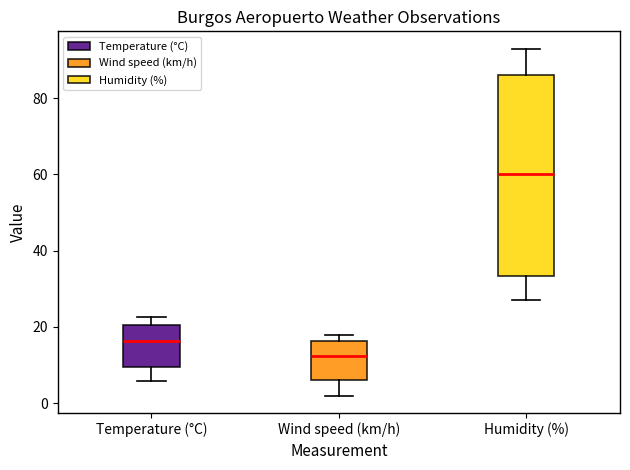

Reading left to right, read every box against the y-axis: the position of its median line, the range the box covers, and the ends of its whiskers. The values are not printed on the chart, so give them approximately, as read against the axis.

Temperature (°C): median 16, box 10 to 20, whiskers 6 to 22
Wind speed (km/h): median 12, box 6 to 16, whiskers 2 to 18
Humidity (%): median 60, box 34 to 86, whiskers 28 to 94